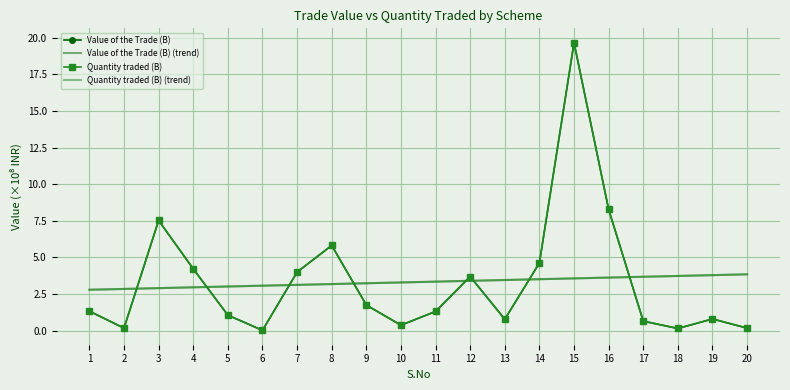

Which series has the widest spread of values?

Quantity traded (B)